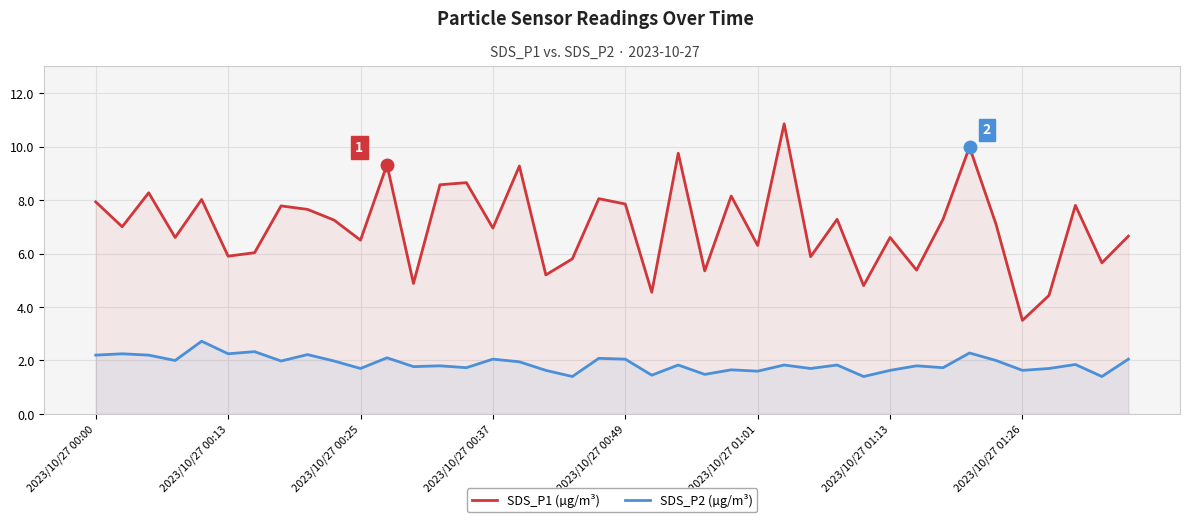

What is the spread (max minus min) of values at 11?

7.2